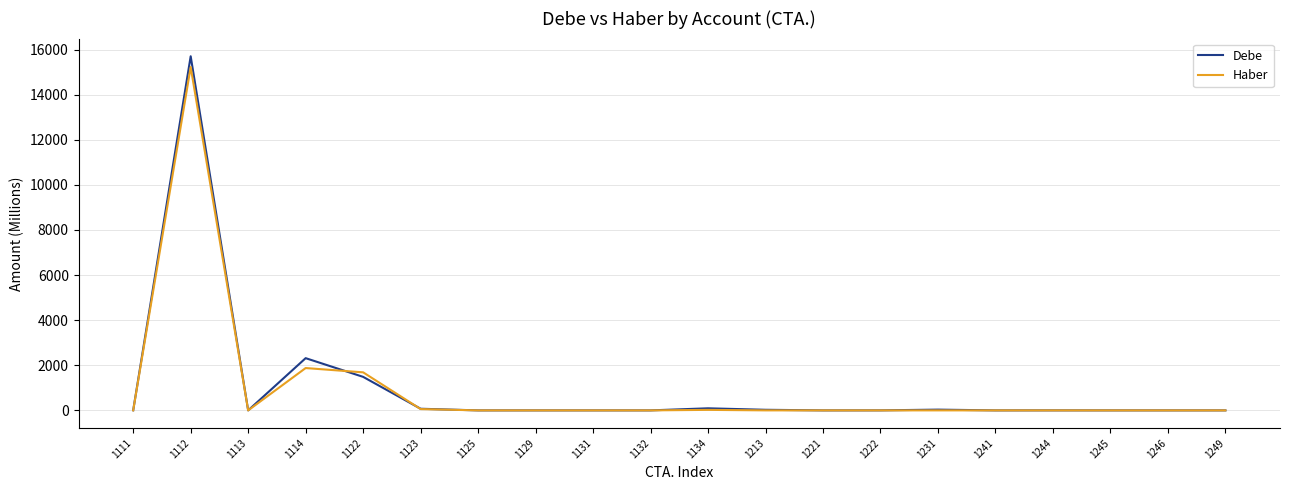

At which category does Haber reach its first local peak?

1112